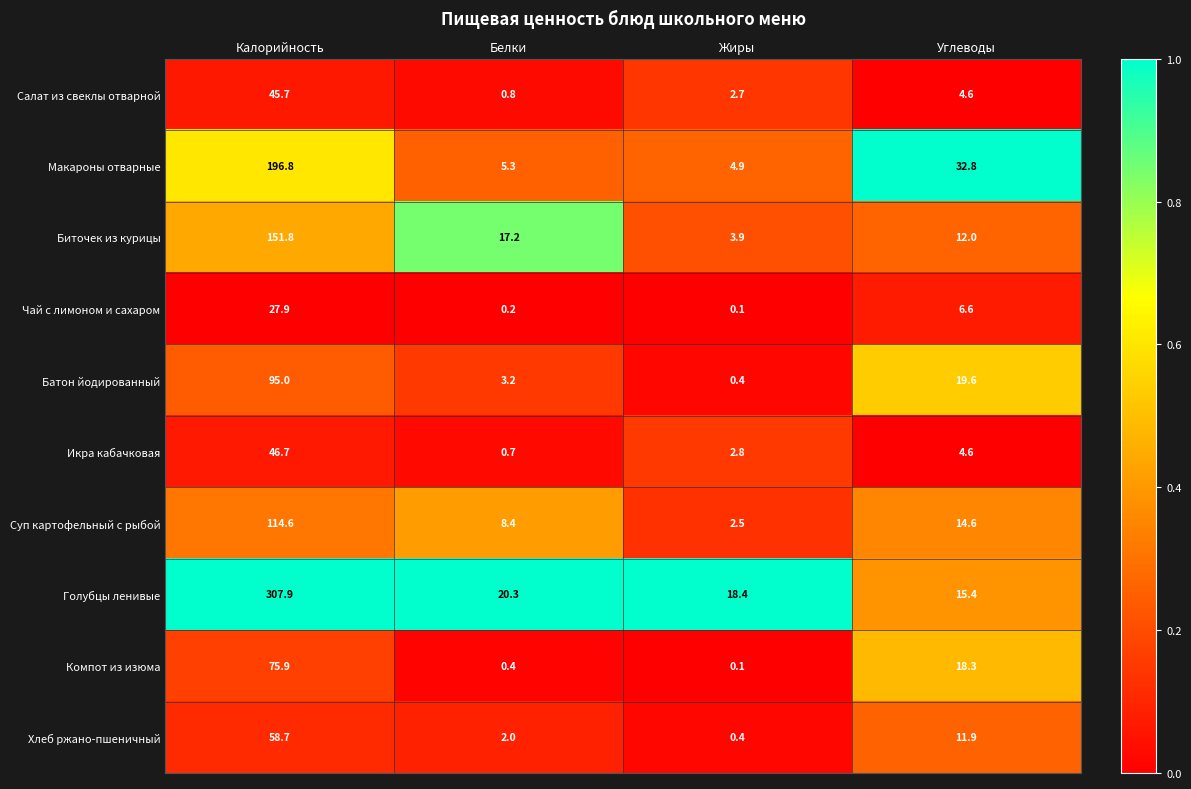

Rank the series by their maximum value, from lowest to highest.

Чай с лимоном и сахаром, Салат из свеклы отварной, Икра кабачковая, Хлеб ржано-пшеничный, Компот из изюма, Батон йодированный, Суп картофельный с рыбой, Биточек из курицы, Макароны отварные, Голубцы ленивые